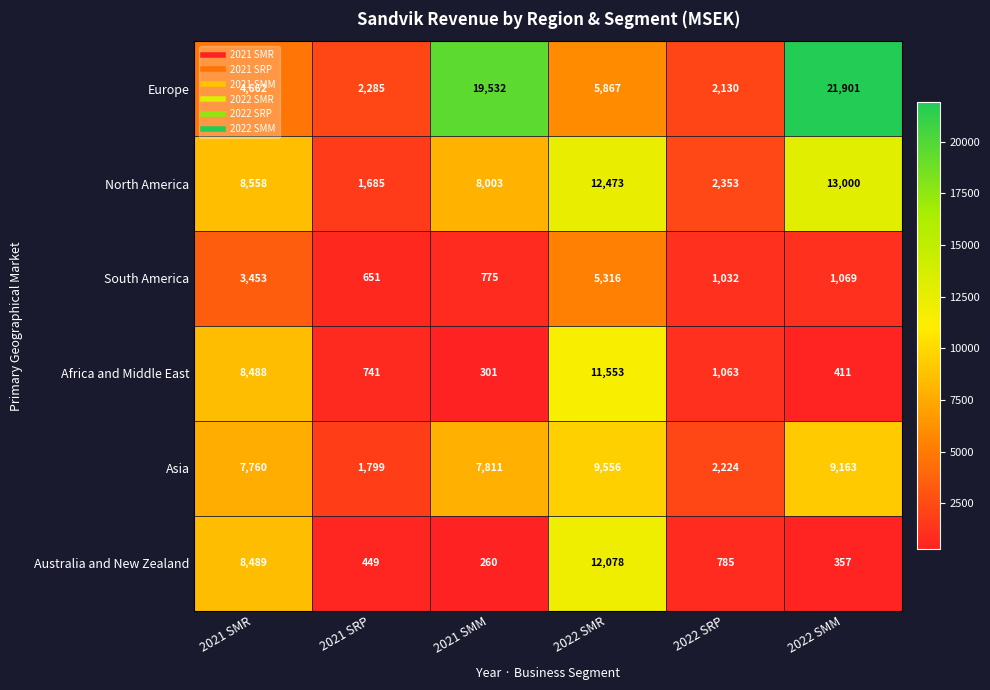

Which category has the lowest value across all series?

2021 SMM